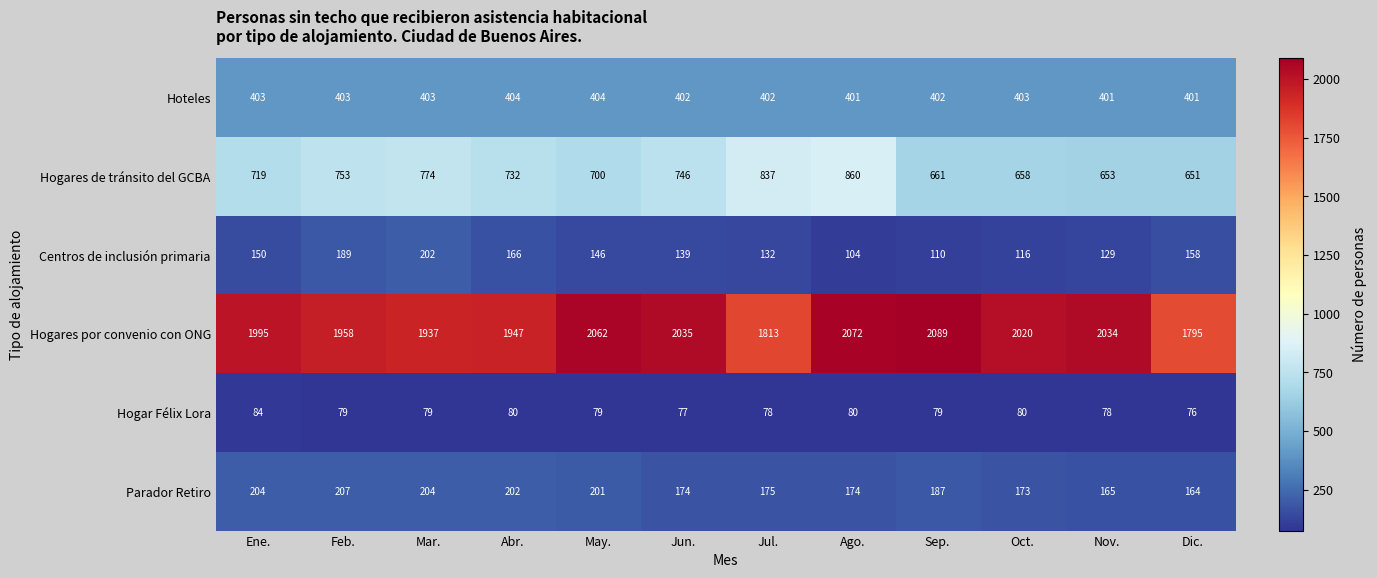

How many data points does each series have?

12